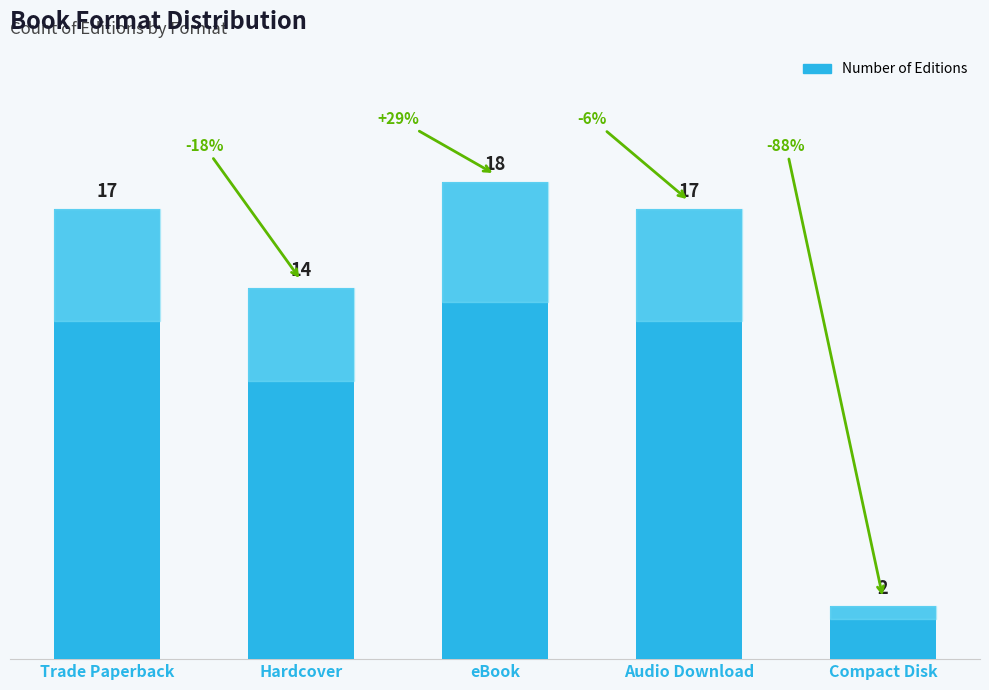

What is the label of the 5th bar from the left?

Compact Disk